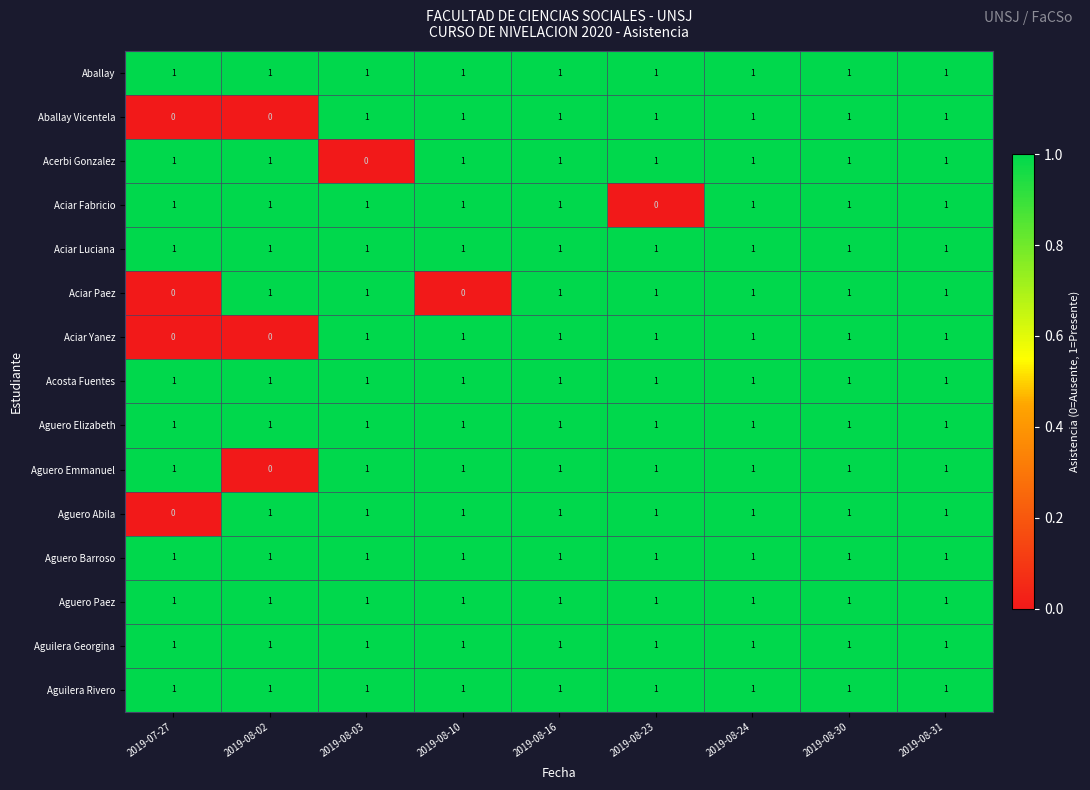

How many Aguero Emmanuel values are between 1 and 2?

8